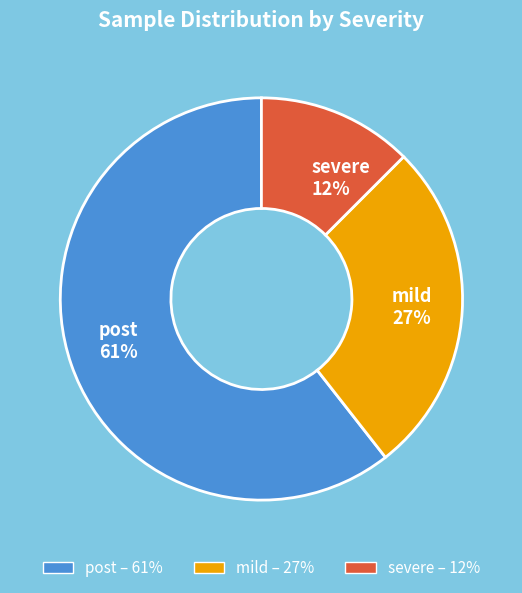

How many segments does this pie chart have?

3